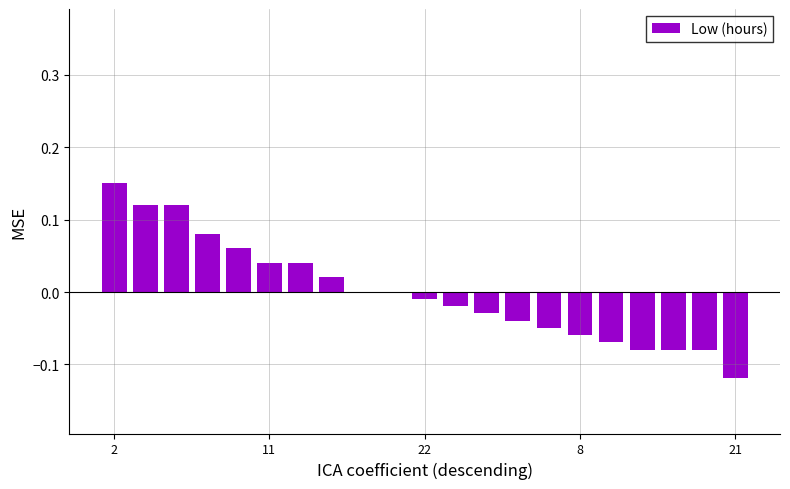

What is the difference between the maximum and minimum values?

0.3